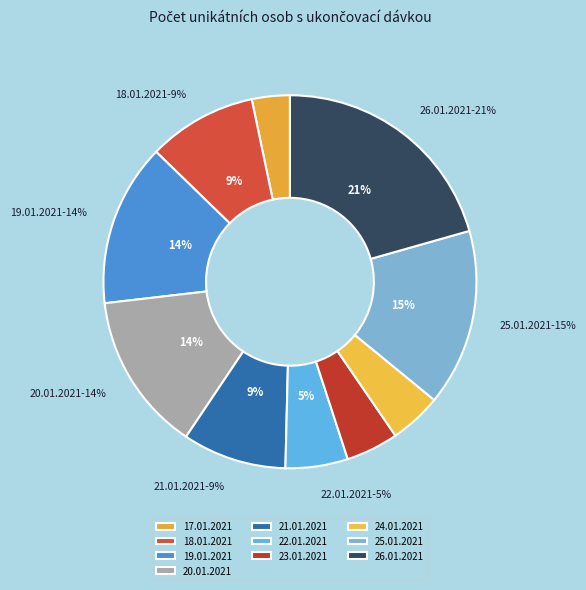

Count the number of slices in the pie.

10